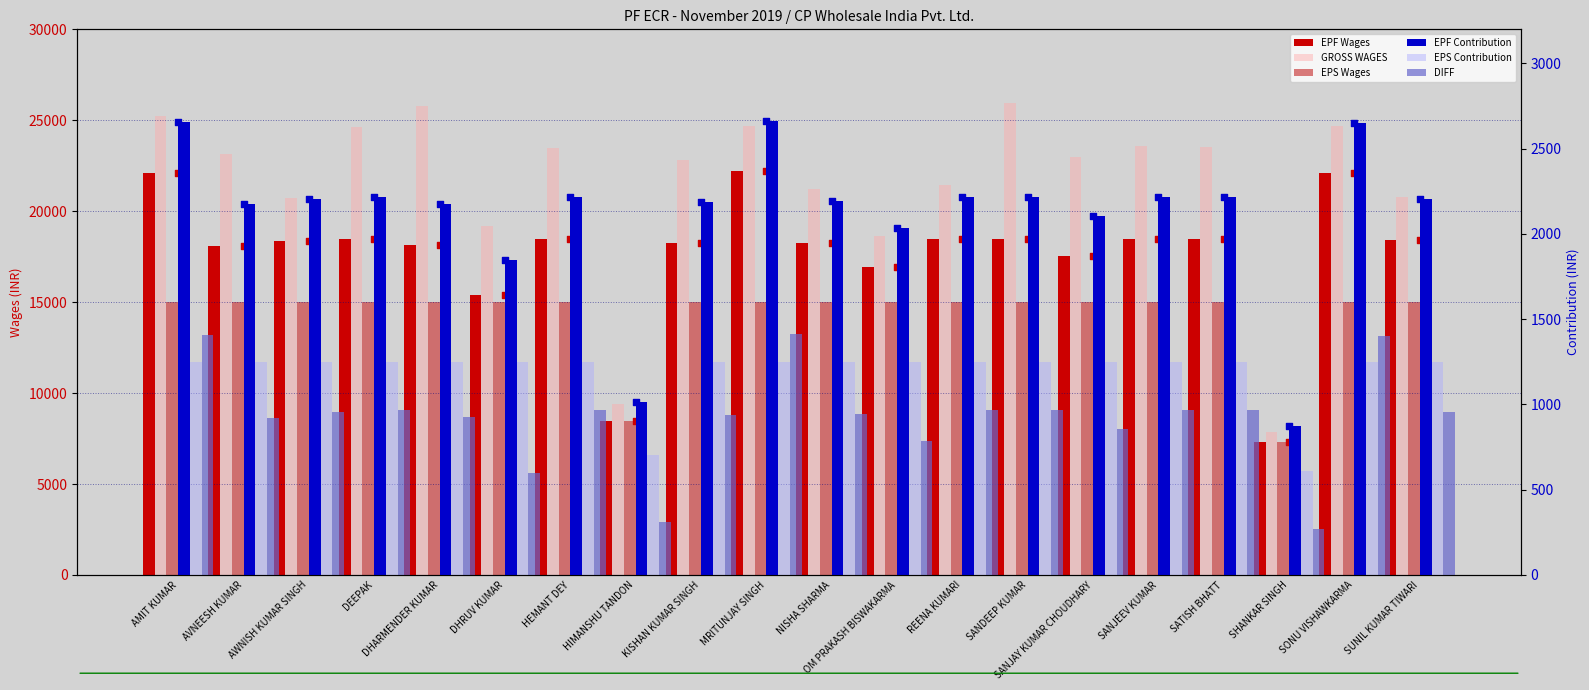

Which series reaches the minimum Y coordinate?

DIFF